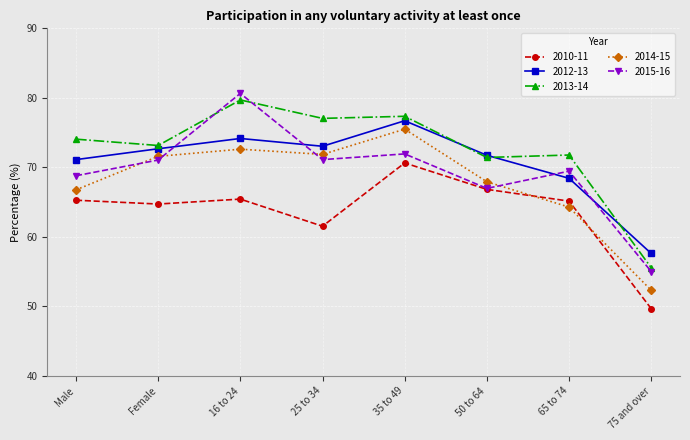

True or false: 2013-14 and 2012-13 cross at least once.

True